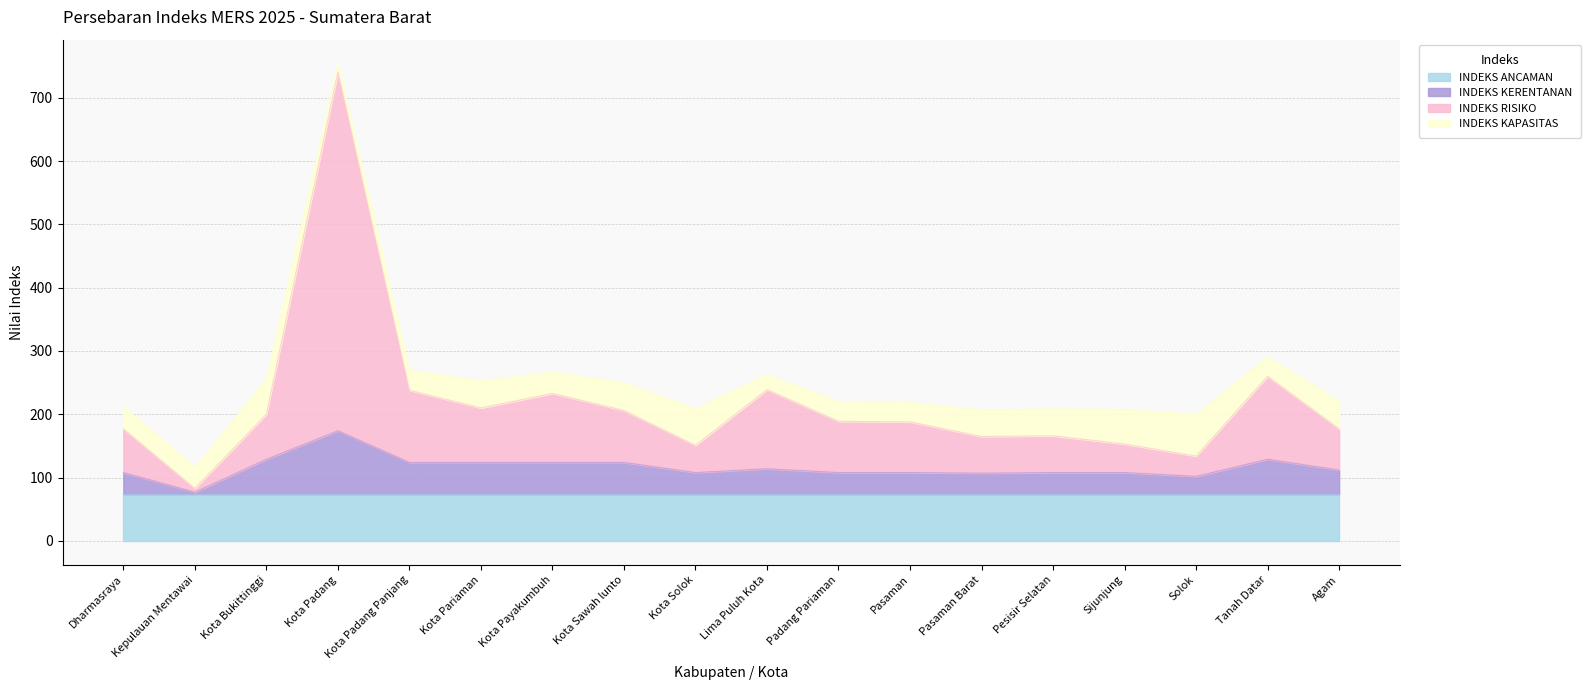

What is the label of the 16th point from the left?

Solok